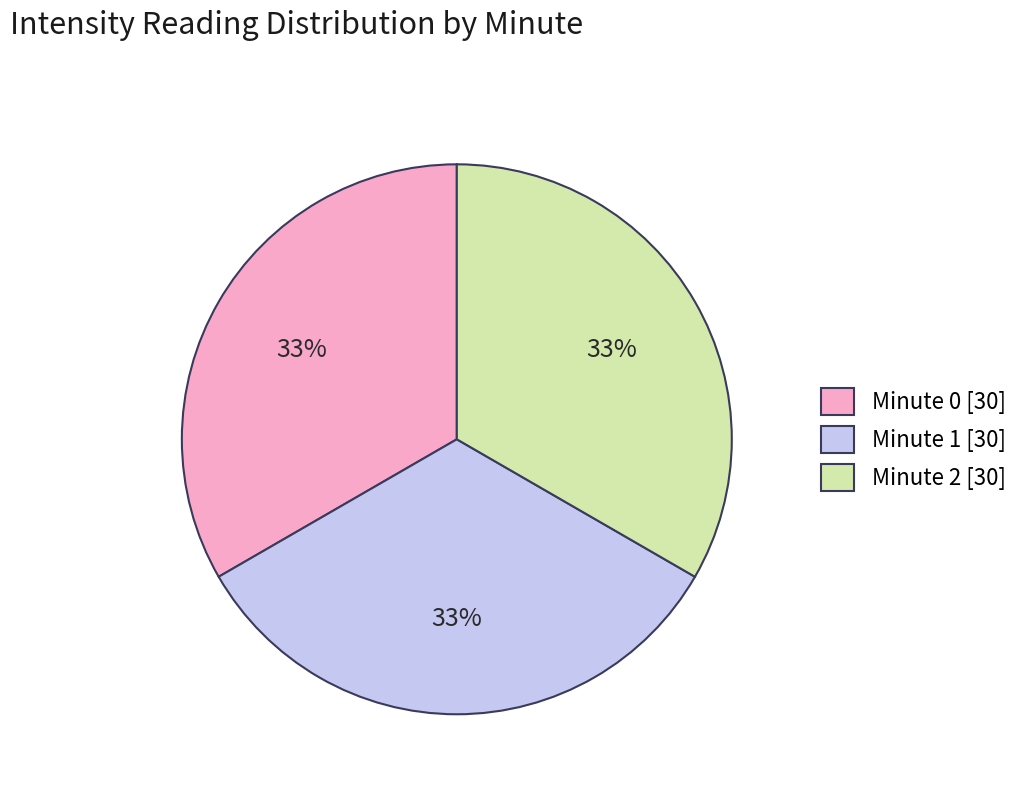

How many slices are in this pie chart?

3